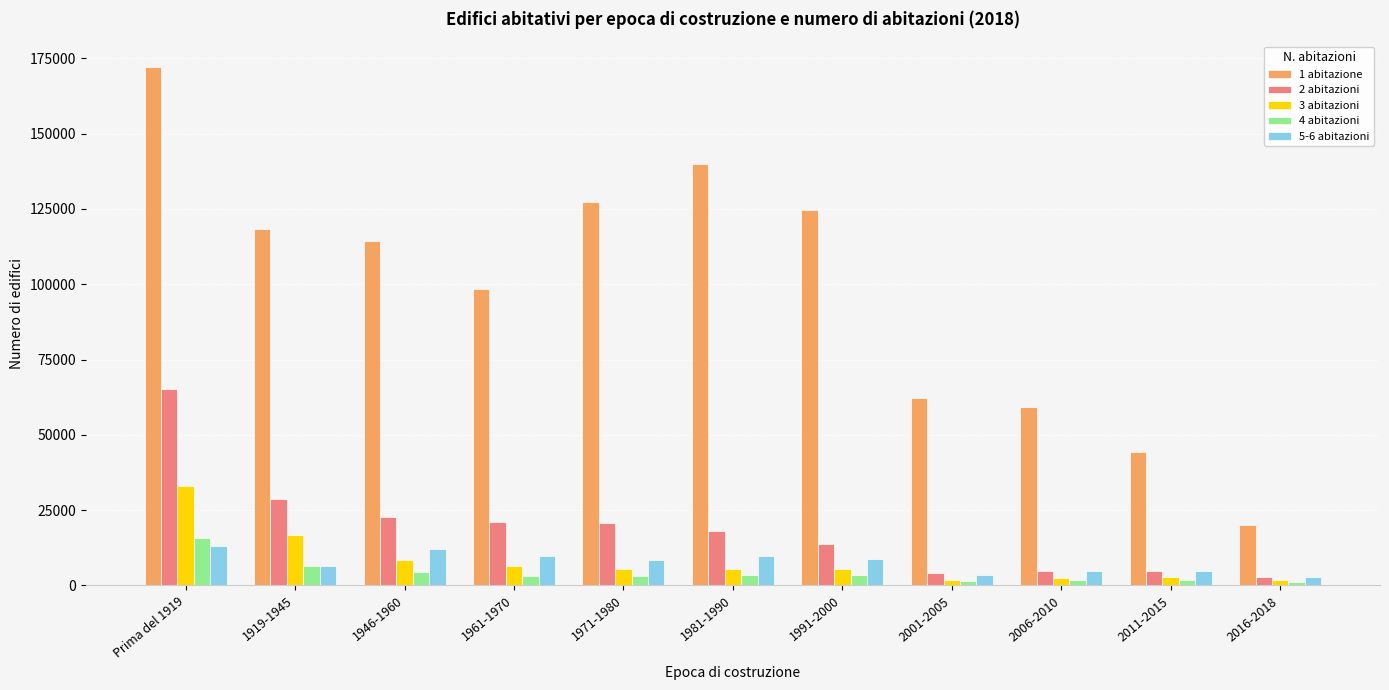

Which series has the largest total across all categories?

1 abitazione